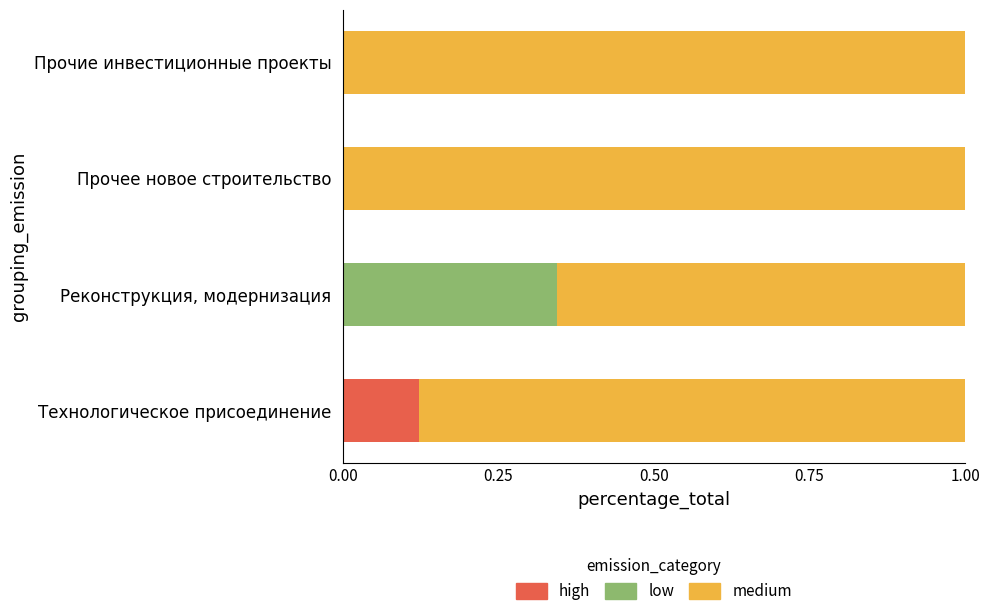

What is the total value across all series at Прочие инвестиционные проекты?

1.0